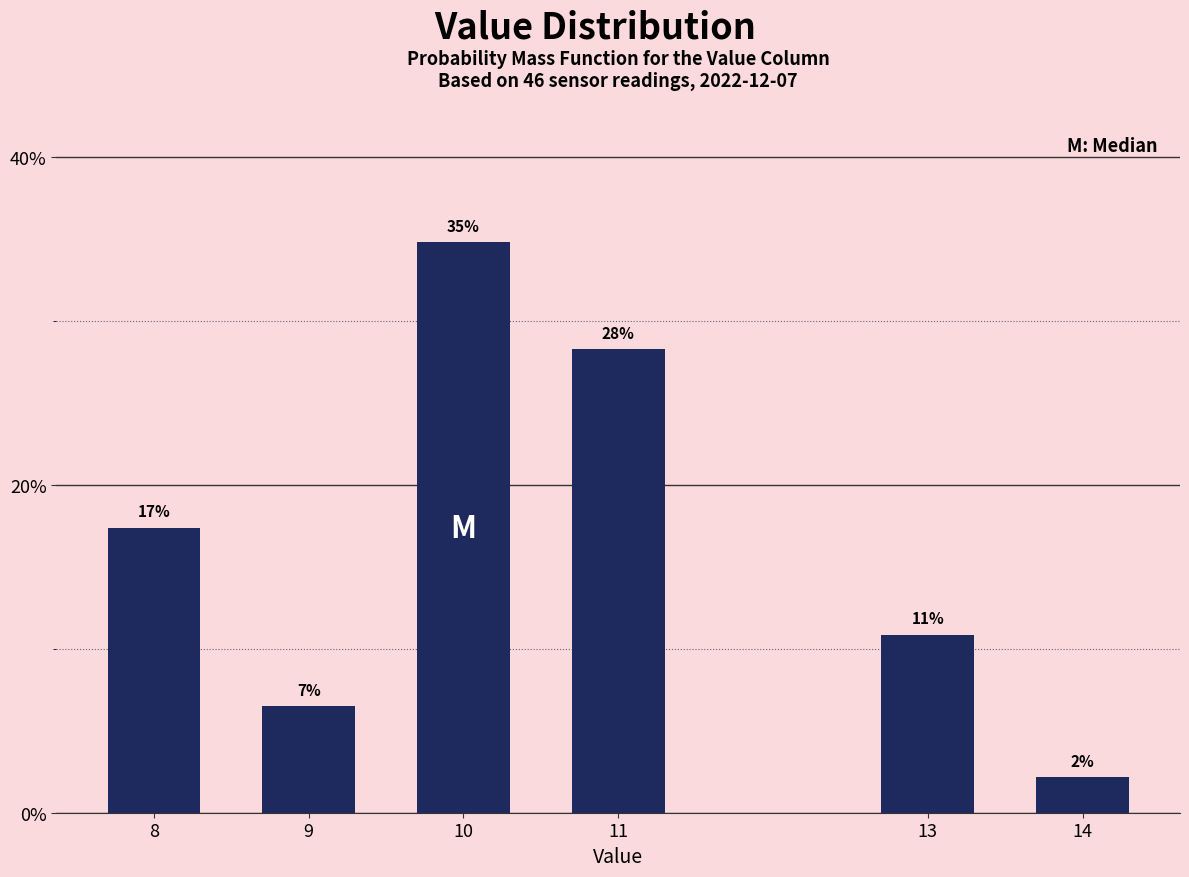

Does the chart contain any negative values?

No